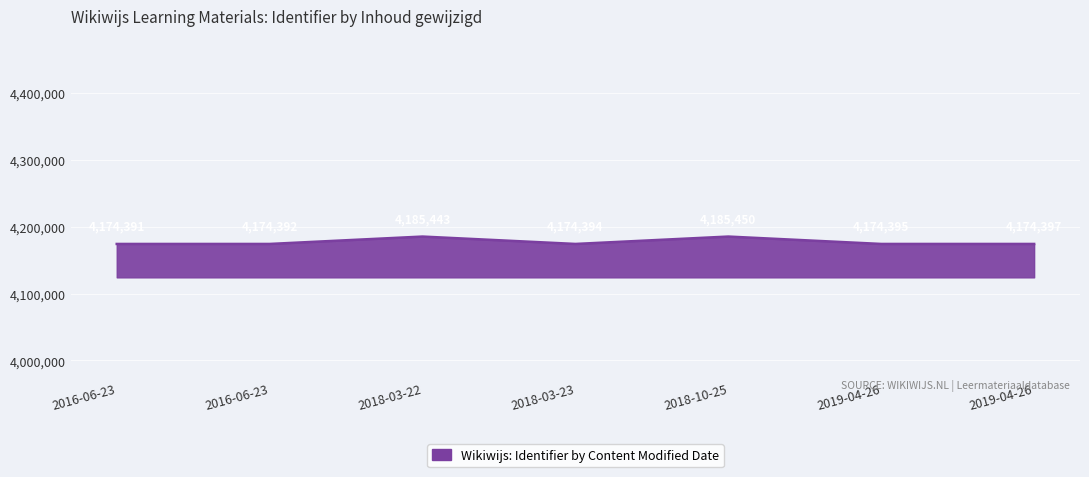

What is the ratio of the value at 2018-03-23 to the value at 2016-06-23?

1.0